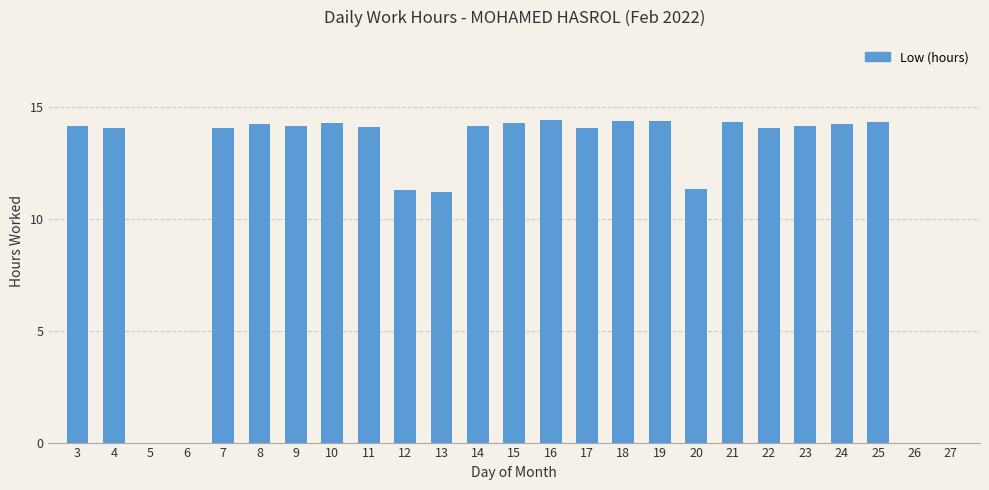

What is the maximum value shown in the chart?

14.4